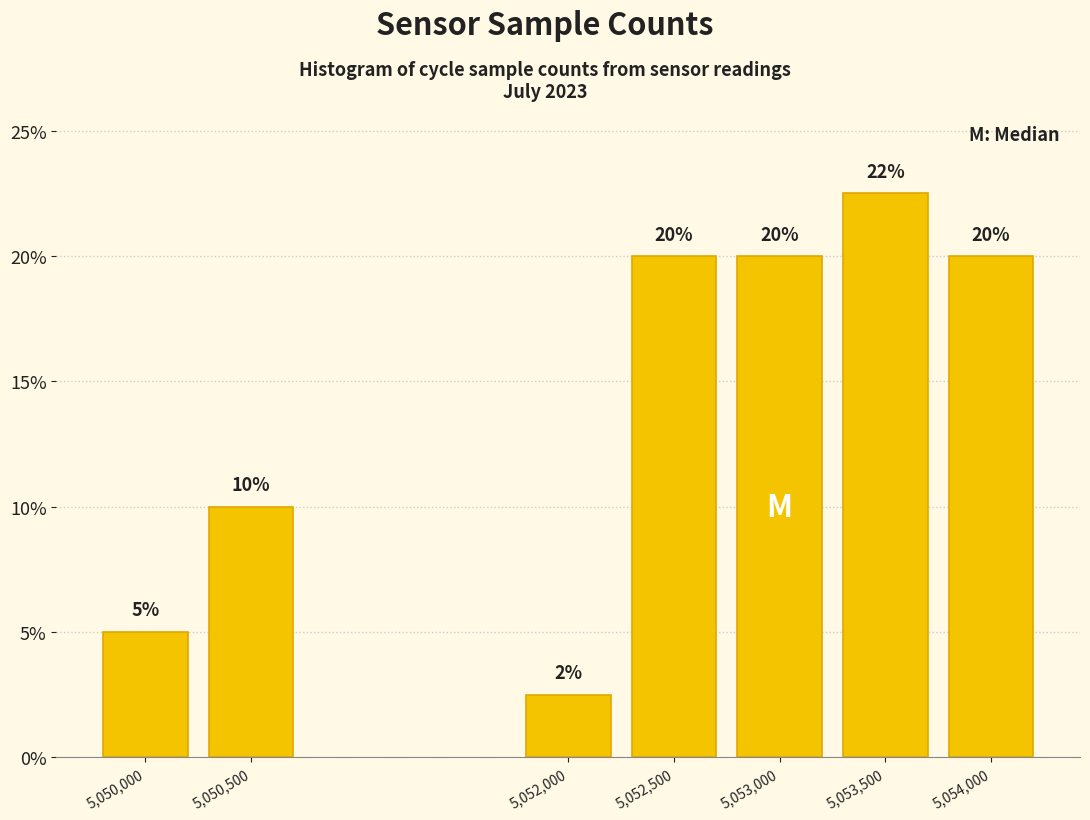

How many values are between 5 and 20?

5